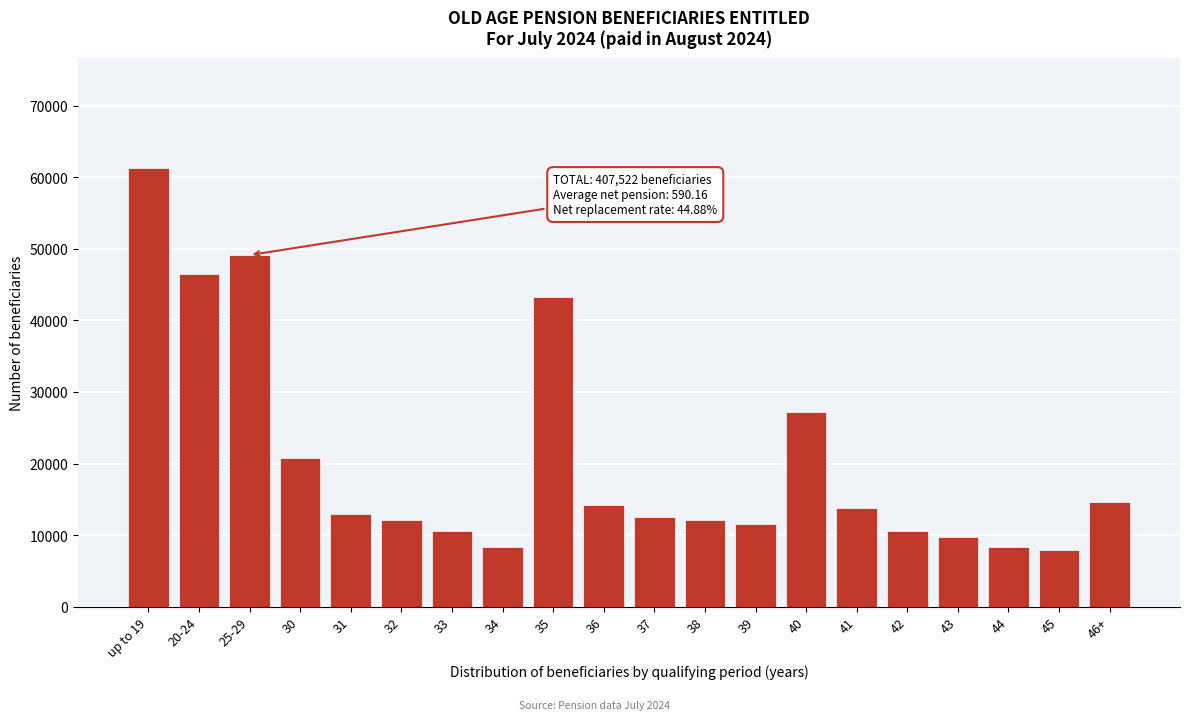

What is the value of the 17th bar from the left?

9690